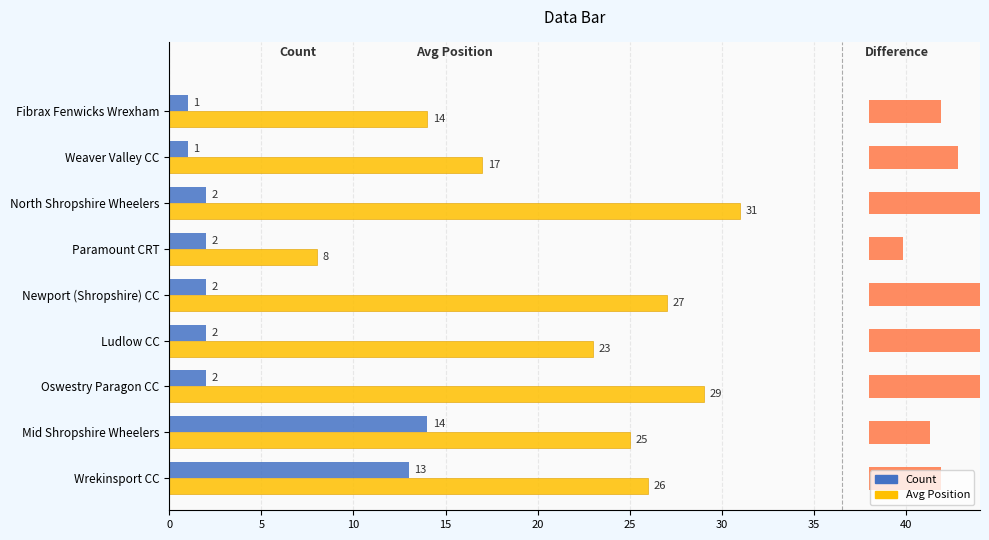

Count the number of data series in this chart.

2